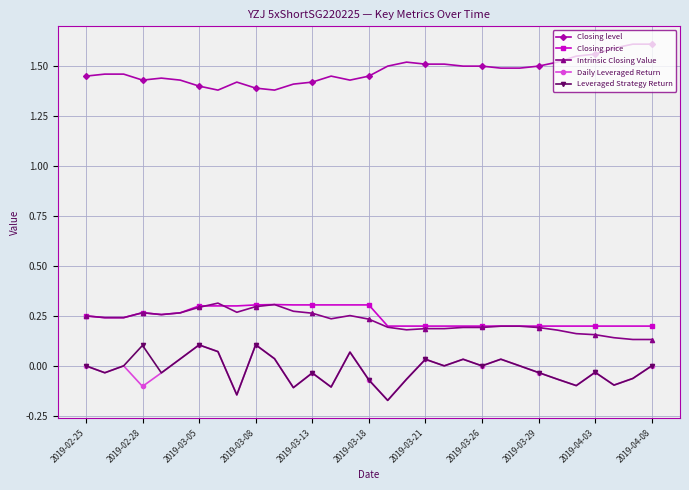

Count the Closing level values in the range 1 to 2.

31